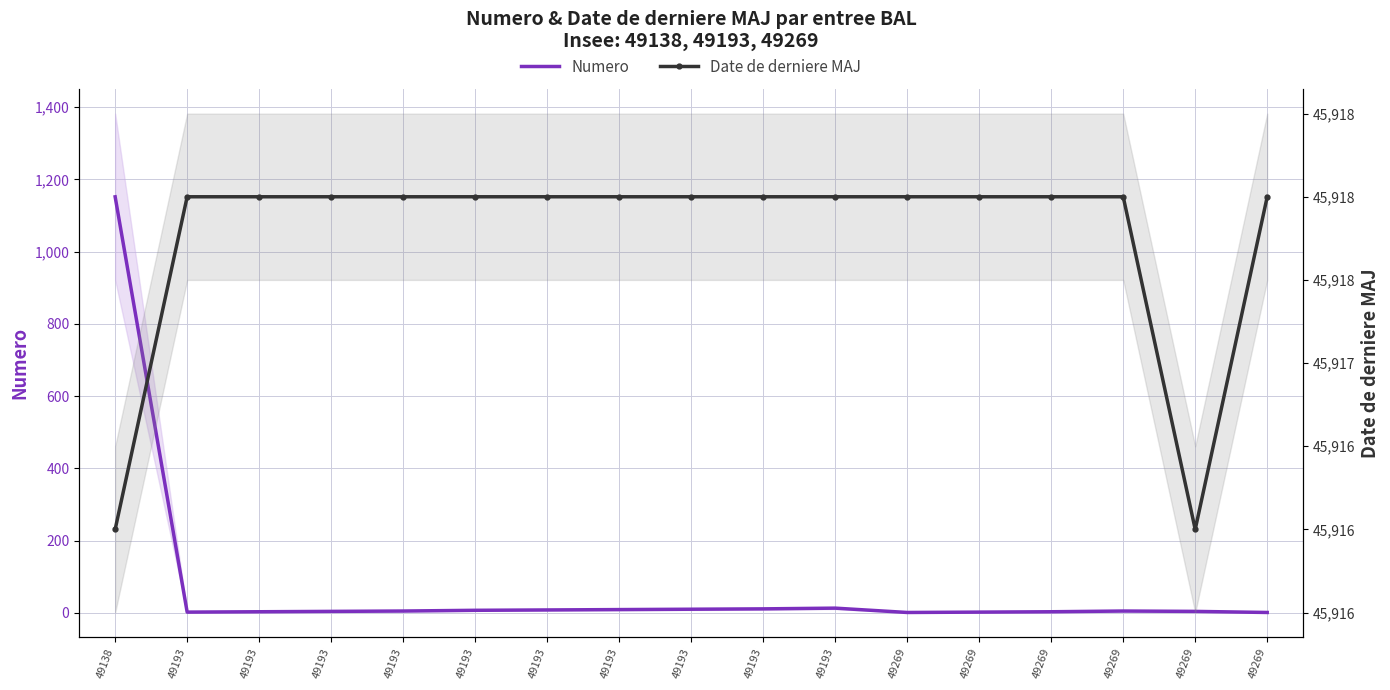

At how many categories does at least one series exceed 7465?

17